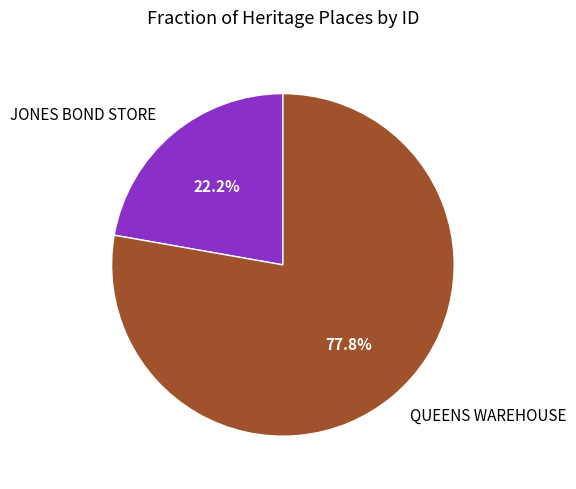

Approximately how many times larger is the value at JONES BOND STORE compared to QUEENS WAREHOUSE?

0.3